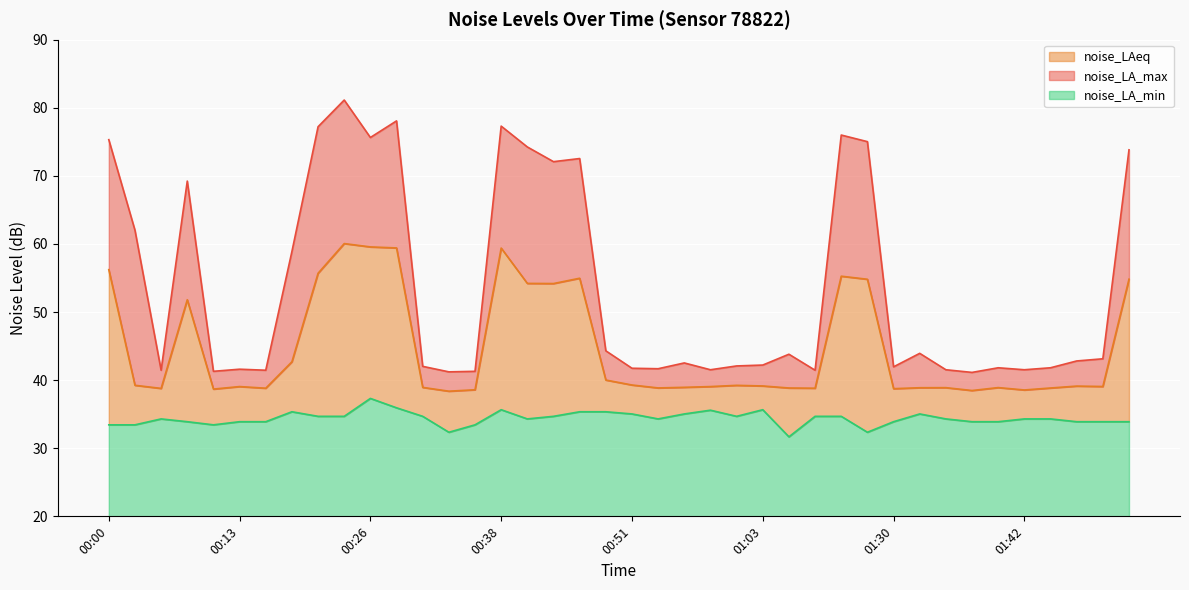

Which series has the largest total across all categories?

noise_LA_max